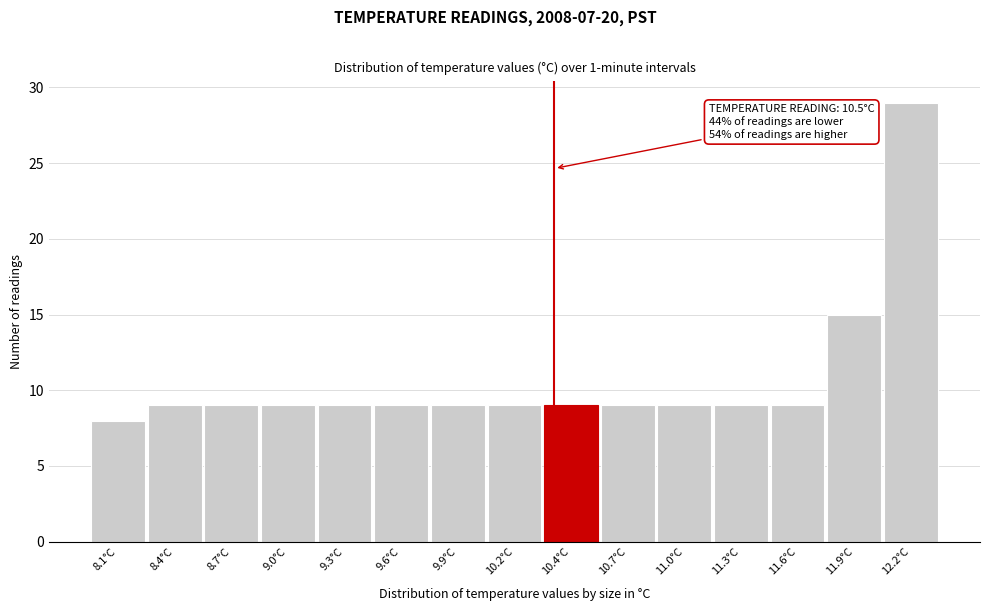

Reading left to right, what are all the values shown in this chart?

8.1°C=8	8.4°C=9	8.7°C=9	9.0°C=9	9.3°C=9	9.6°C=9	9.9°C=9	10.2°C=9	10.4°C=9	10.7°C=9	11.0°C=9	11.3°C=9	11.6°C=9	11.9°C=15	12.2°C=29